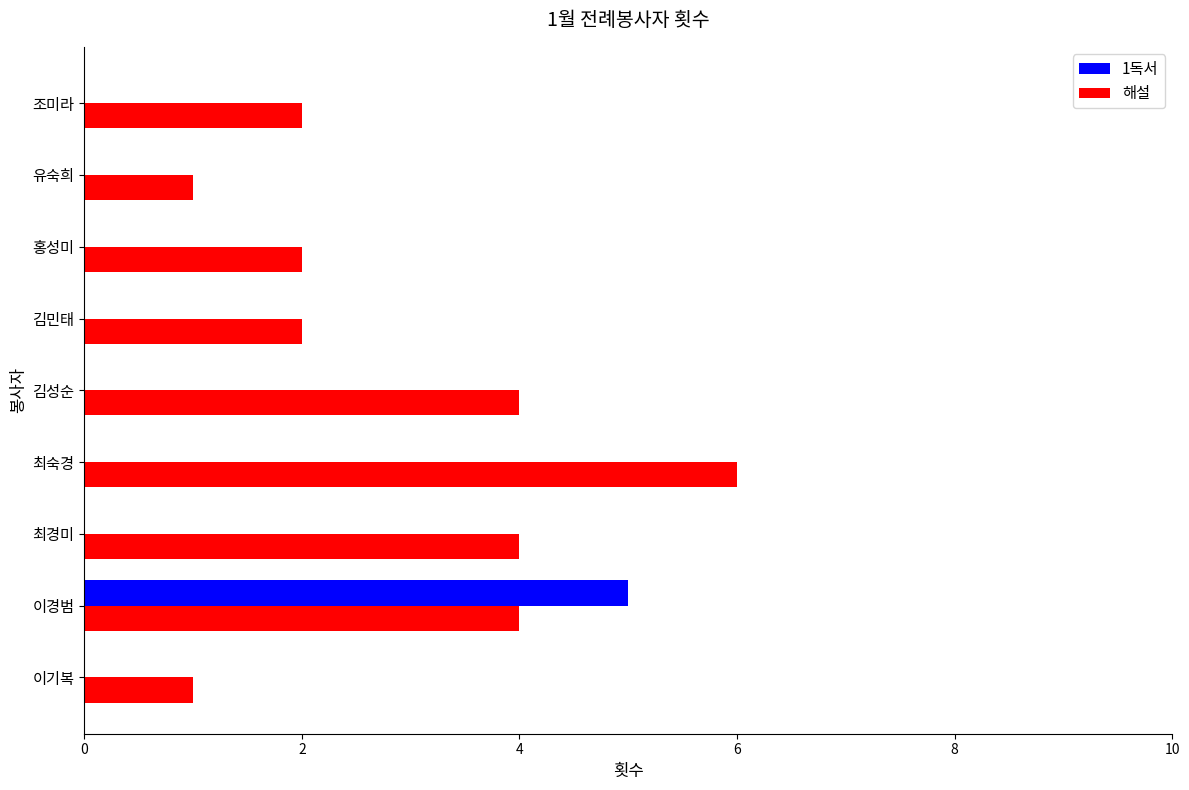

The value of 1독서 at 김민태 is 2. True or false?

False